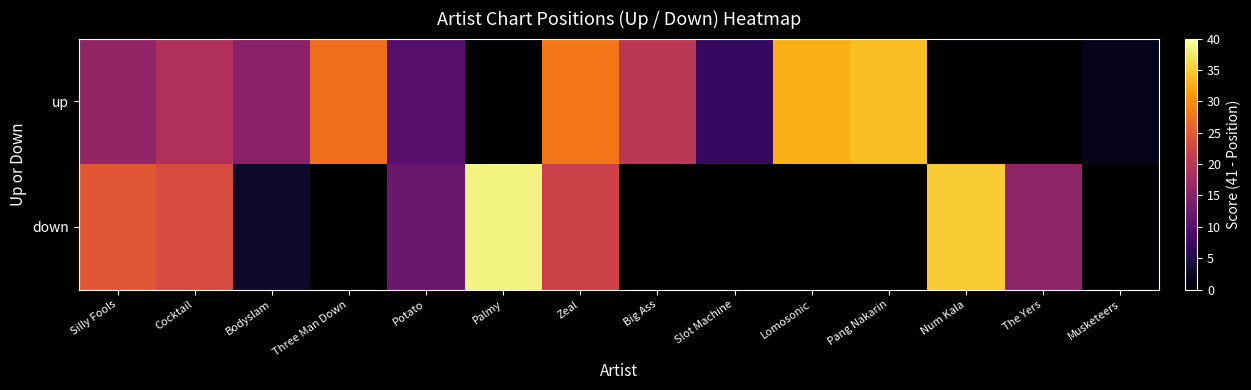

What is the spread (max minus min) of values at Silly Fools?

8.8